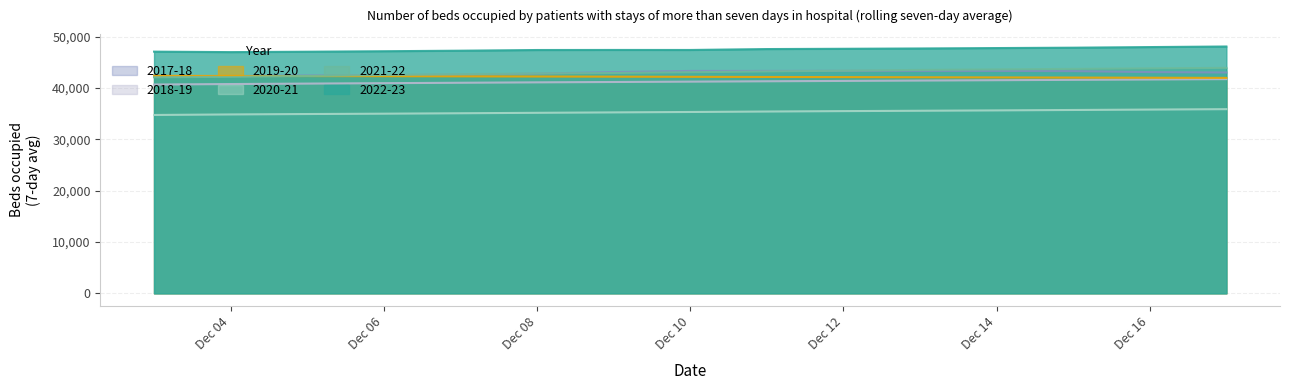

Does the chart have visible grid lines?

Yes